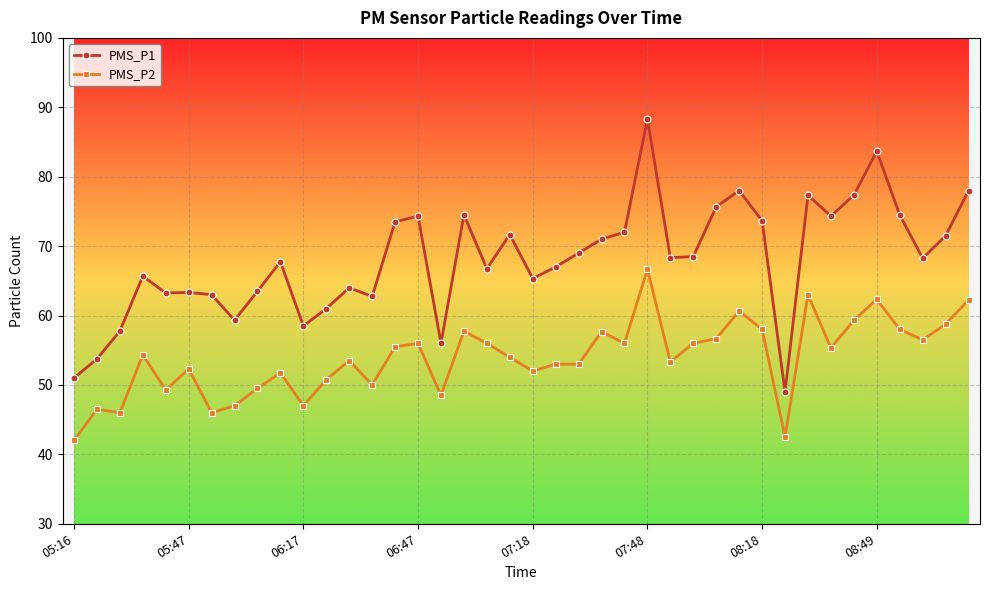

Rank the series by their average value, from highest to lowest.

PMS_P1, PMS_P2